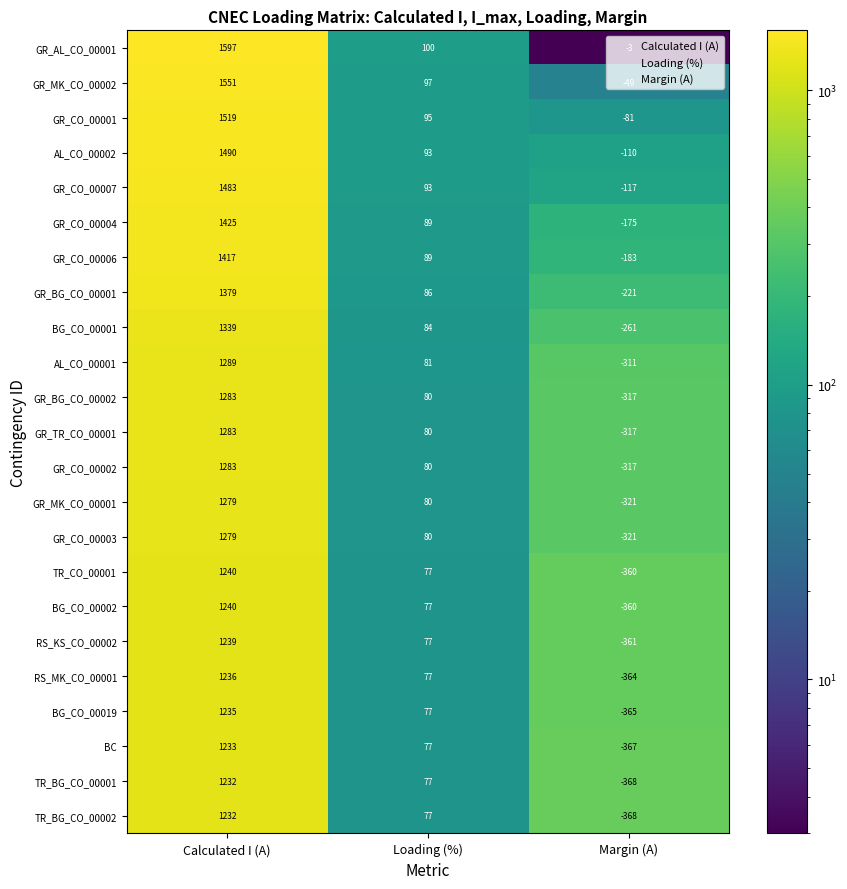

At which category does the chart reach its minimum across all series?

Margin (A)